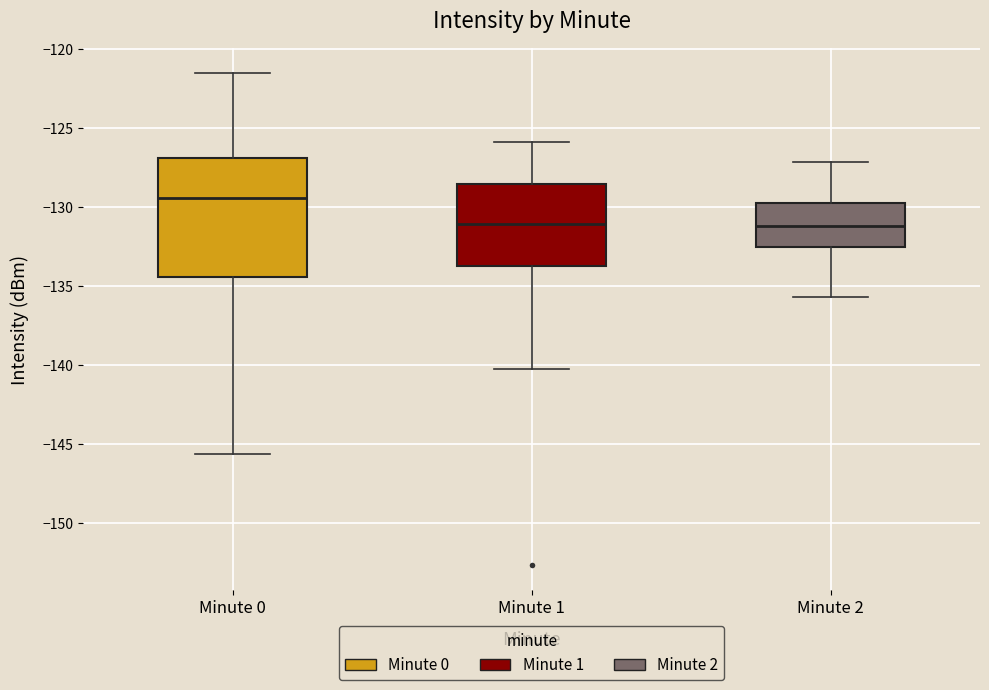

Where does the upper whisker of the box for Minute 0 end on the y-axis? The values are not printed on the chart, so give them approximately, as read against the axis.

-121.5